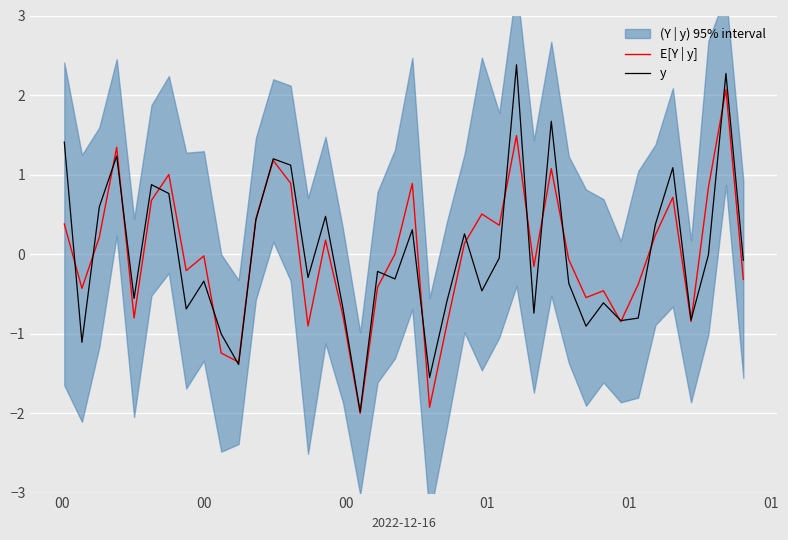

How many data points in E[Y | y] are above 0?

19